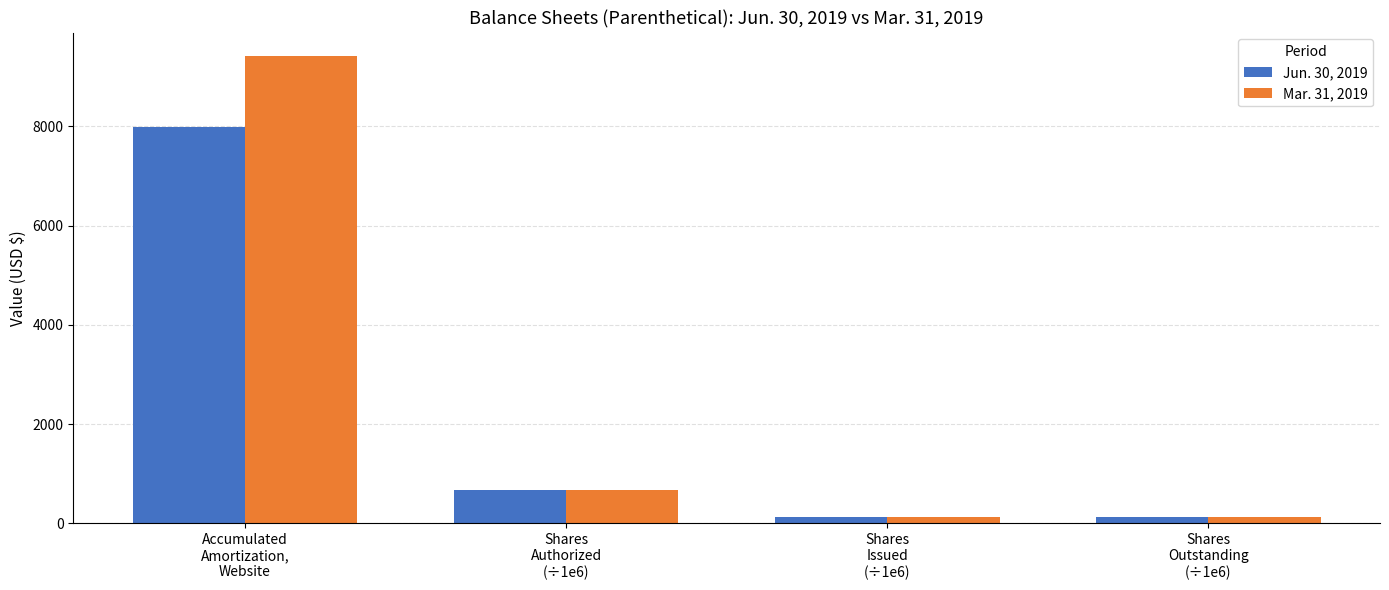

Which series has the widest spread of values?

Mar. 31, 2019